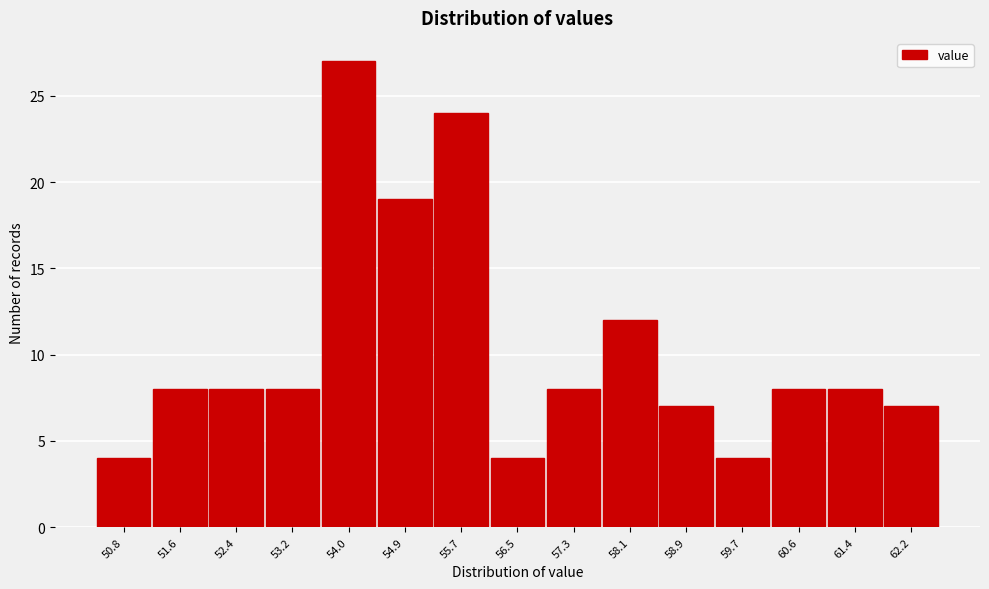

How tall is the bar that spans 59.3 to 60.2 on the x-axis? Neither the bar edges nor the heights are printed on the chart, so give them approximately, as read against the axes.

4